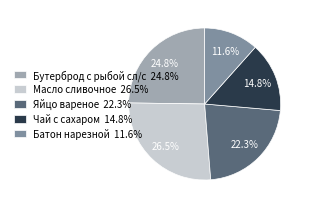

Which category has the biggest portion of the pie?

Масло сливочное